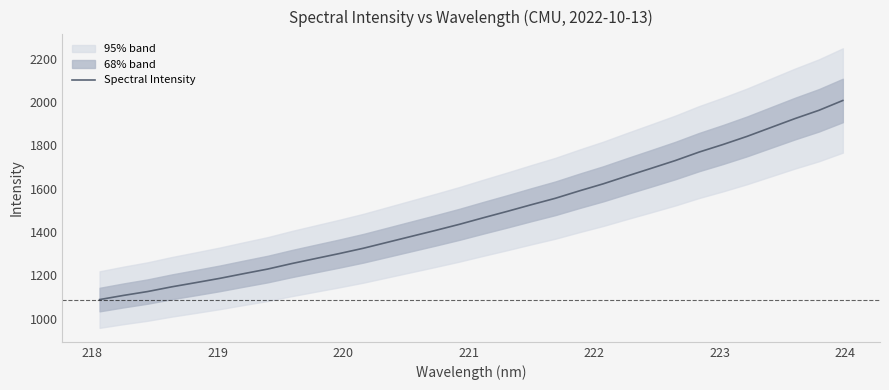

What is the minimum value for Spectral Intensity?

1087.5